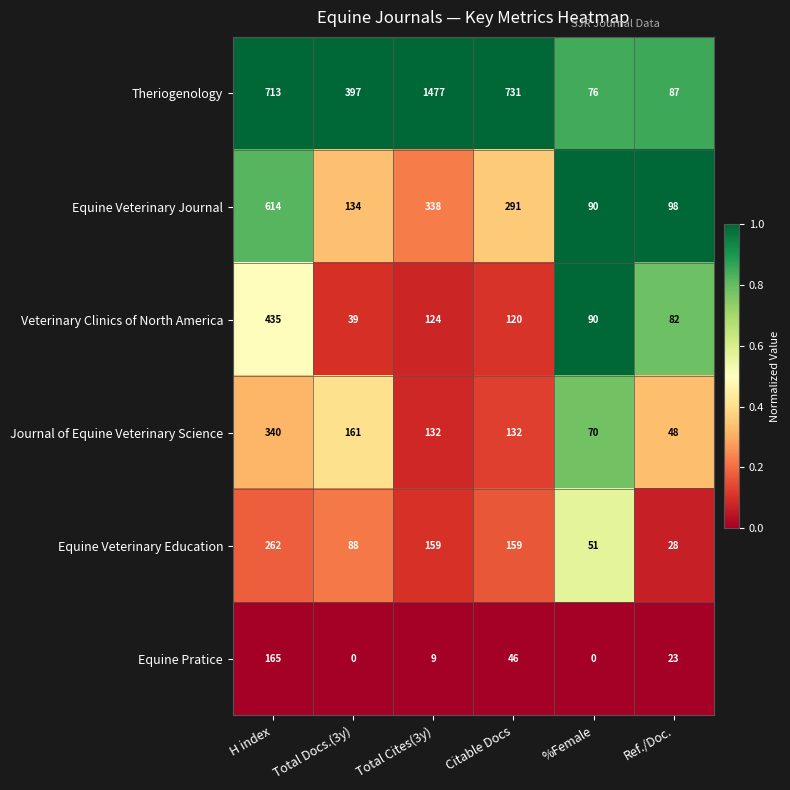

Between Total Cites(3y) and %Female, which series saw the biggest shift?

Theriogenology